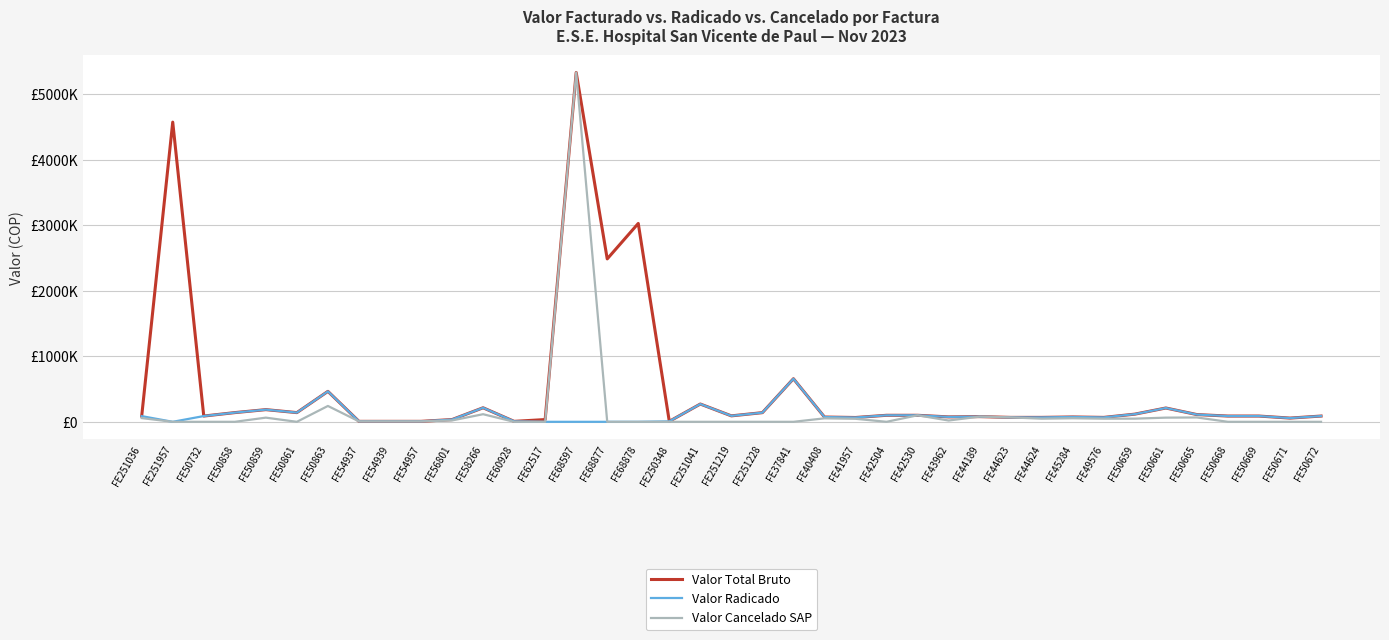

In Valor Cancelado SAP, how many points are higher than both neighbors (excluding endpoints)?

9